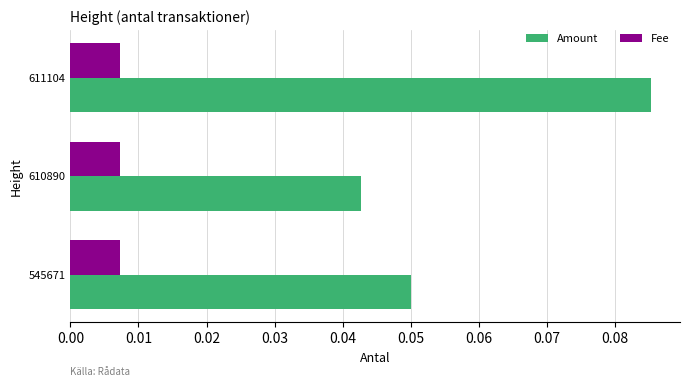

The value of Amount at 545671 is 0.0. True or false?

False